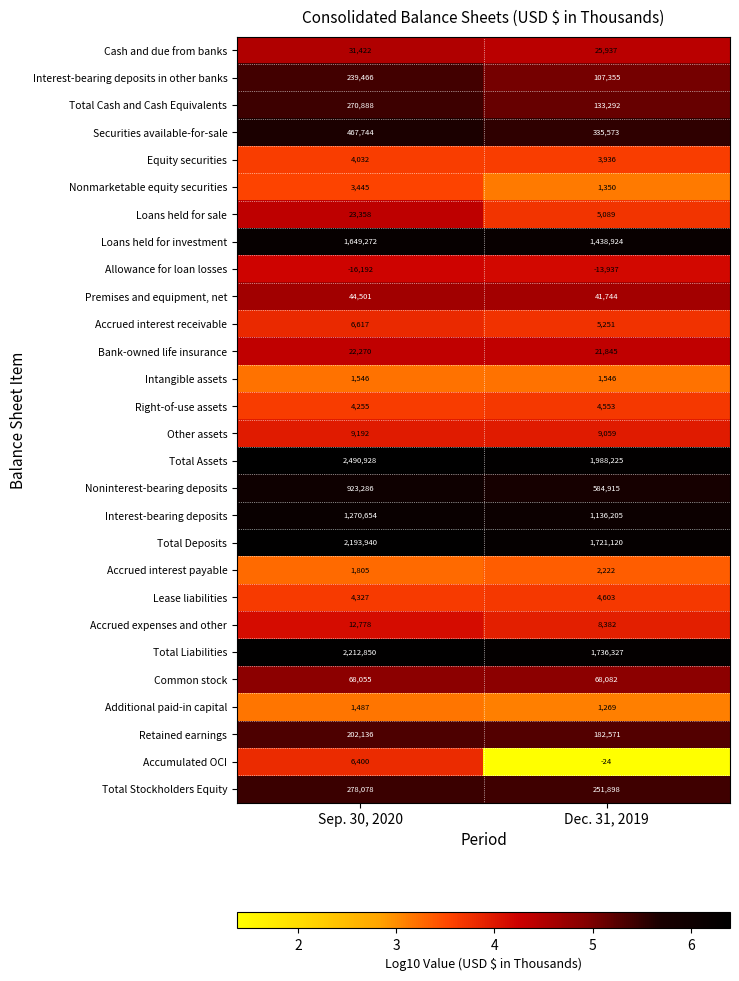

Which series has the largest total across all categories?

Total Assets